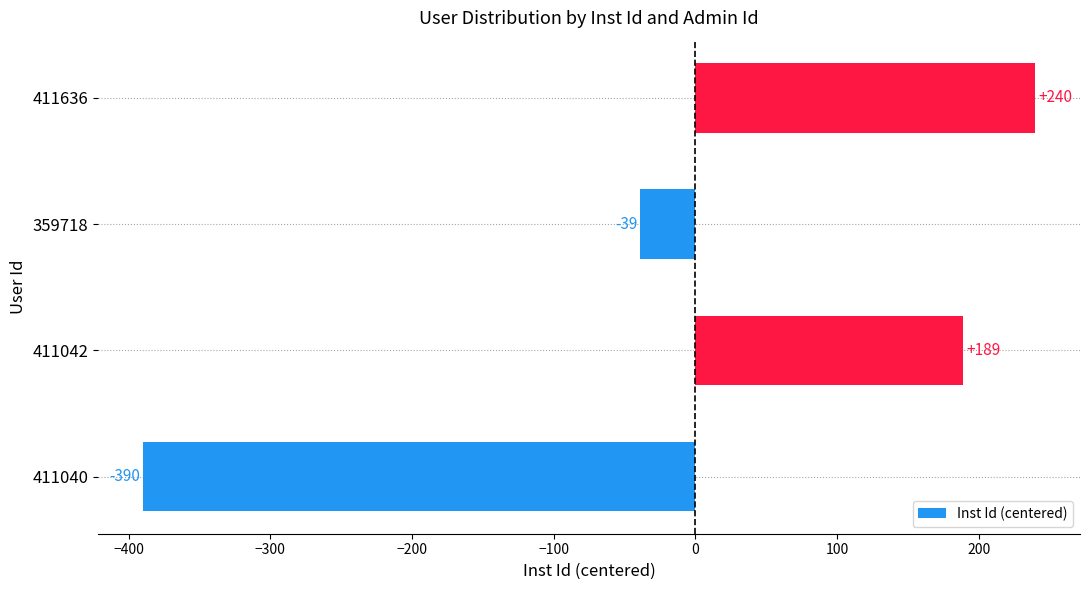

Does the chart contain any negative values?

Yes